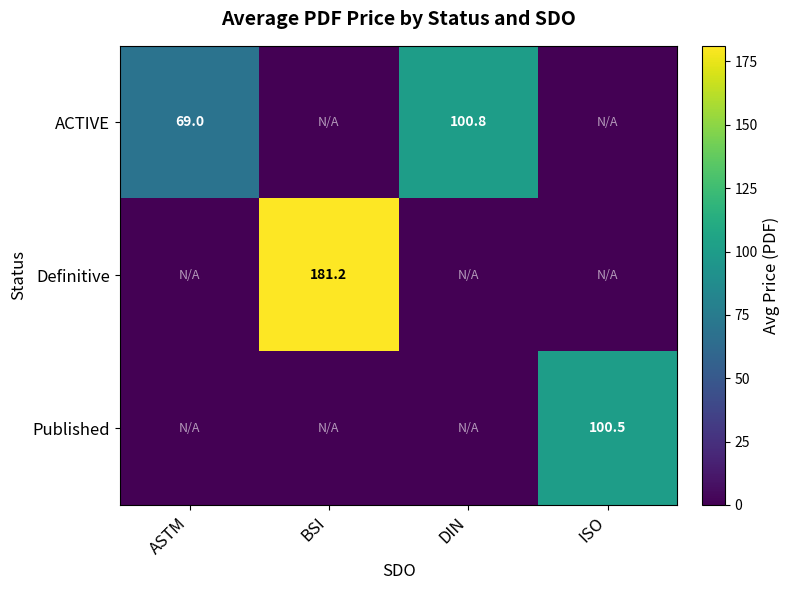

True or false: Definitive has a value of 181.2 at BSI.

True